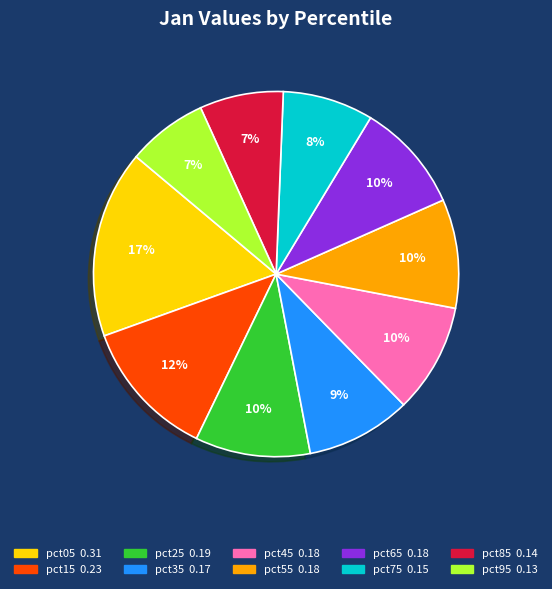

To the nearest percent, what is the average slice percentage?

10%